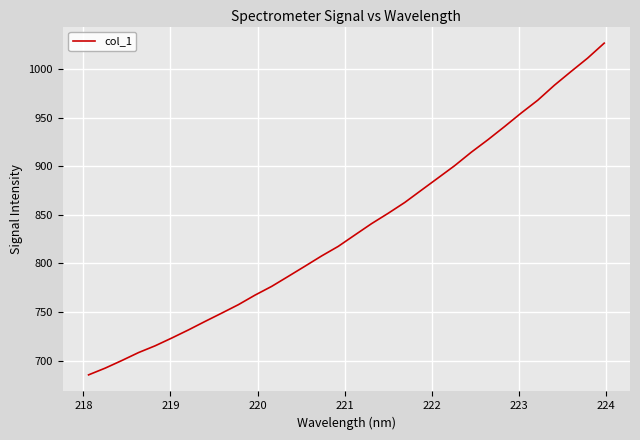

What is the smallest value displayed?

685.4